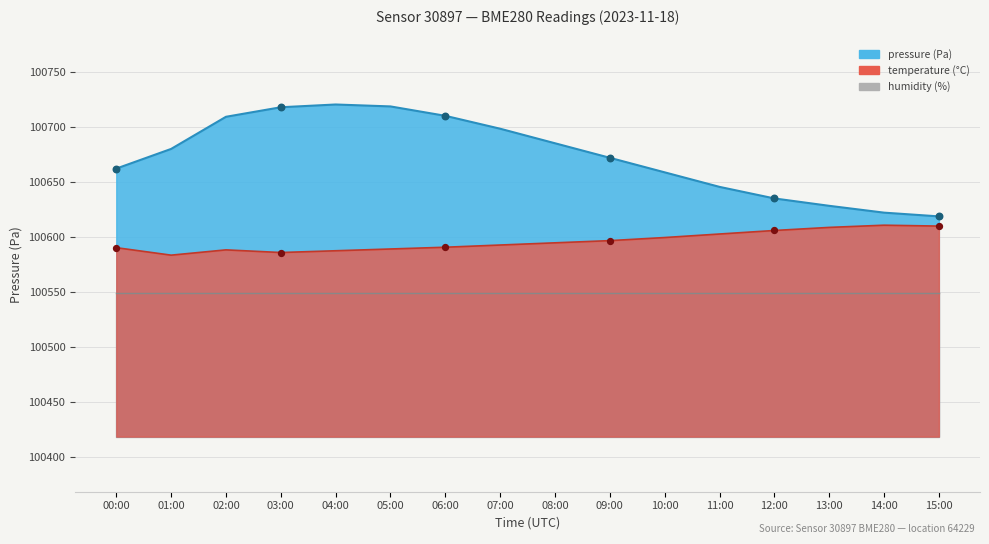

Which series reaches the minimum Y coordinate?

temperature